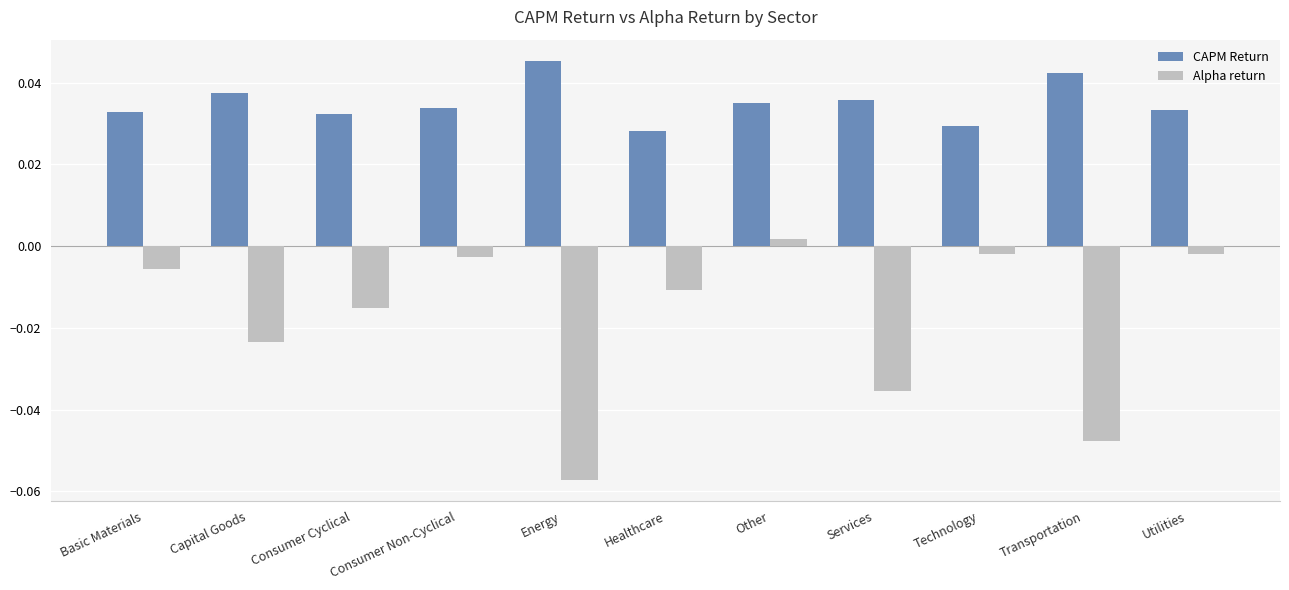

At which label does Alpha return reach its peak?

Other